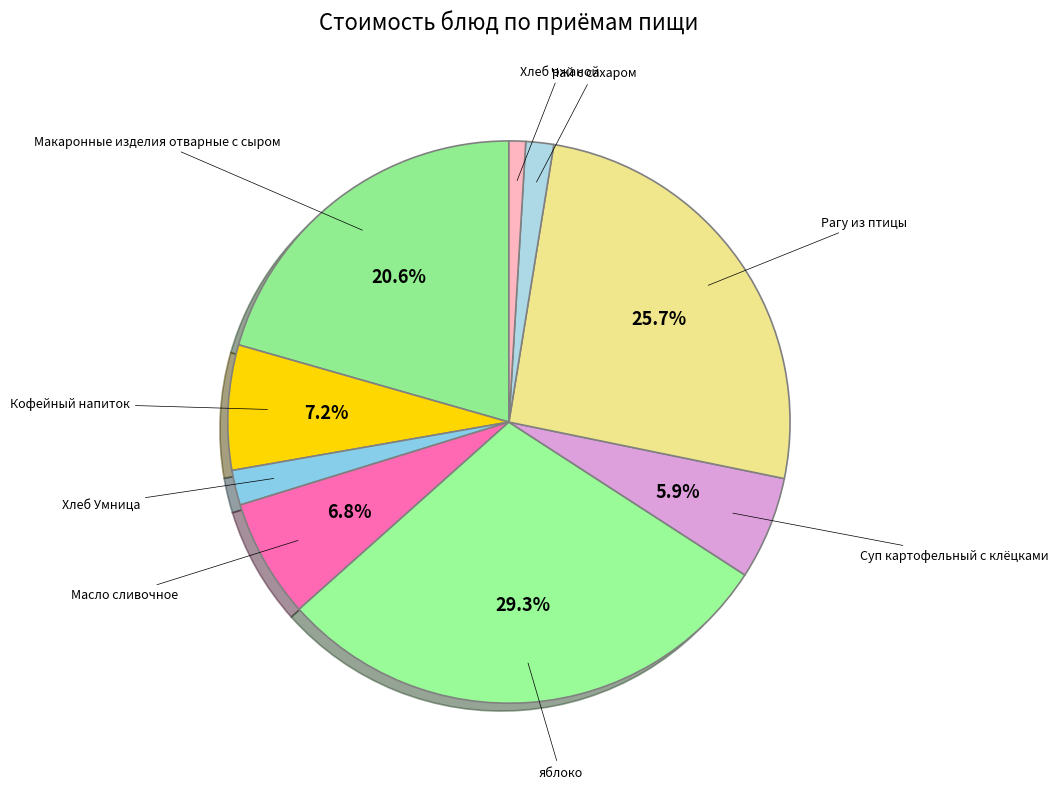

Do Чай с сахаром and Рагу из птицы together represent more than half of the pie?

No